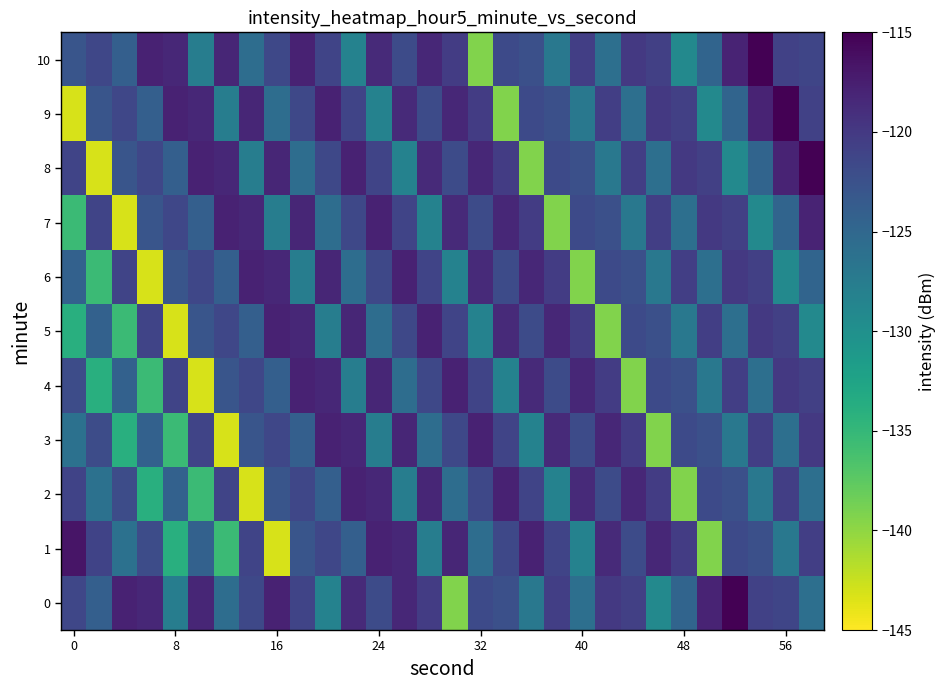

Count the number of data series in this chart.

11